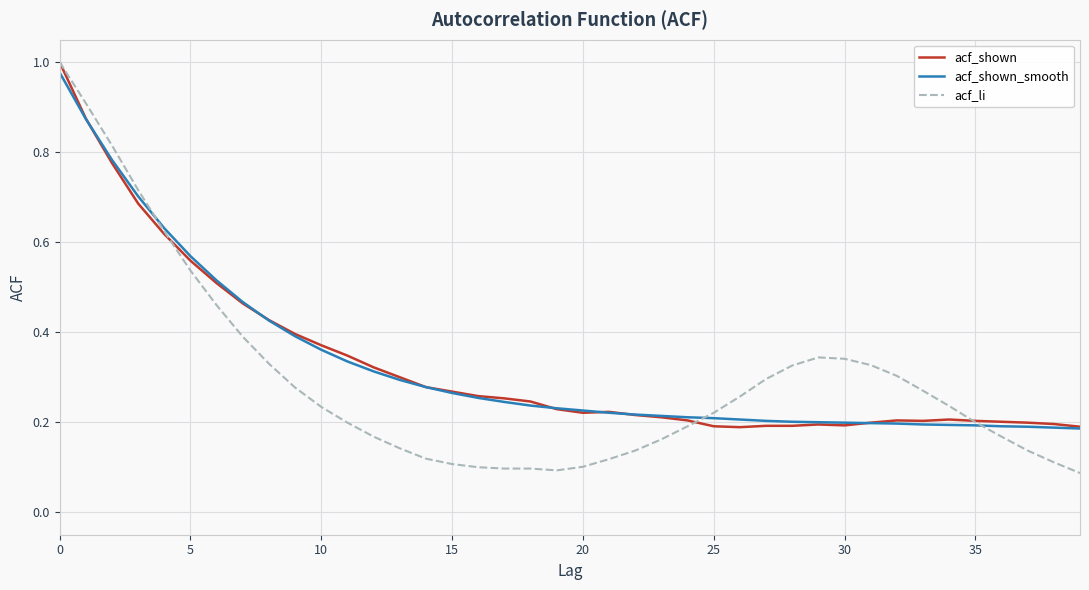

Which series has the widest spread of values?

acf_li